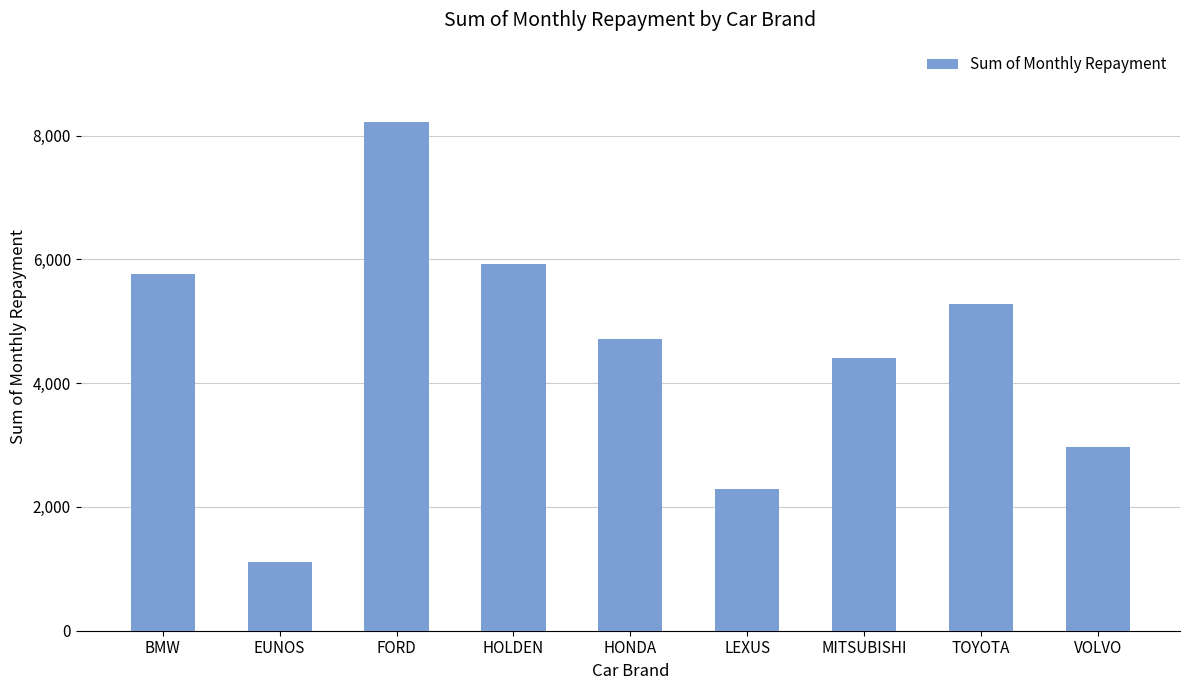

What is the difference between the values at FORD and MITSUBISHI?

3815